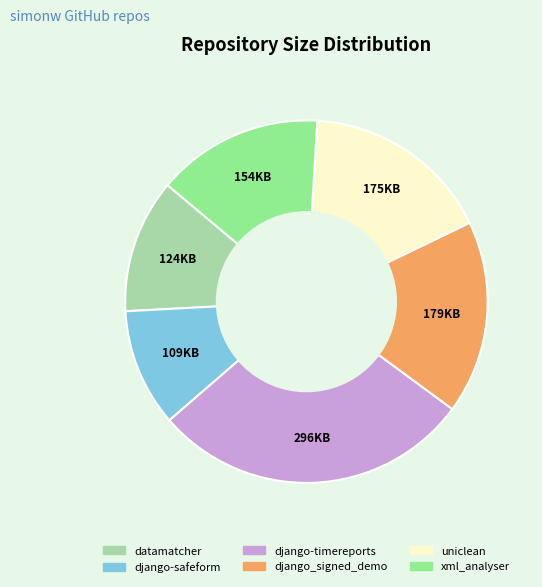

Approximately how many times larger is the value at xml_analyser compared to django-safeform?

1.4